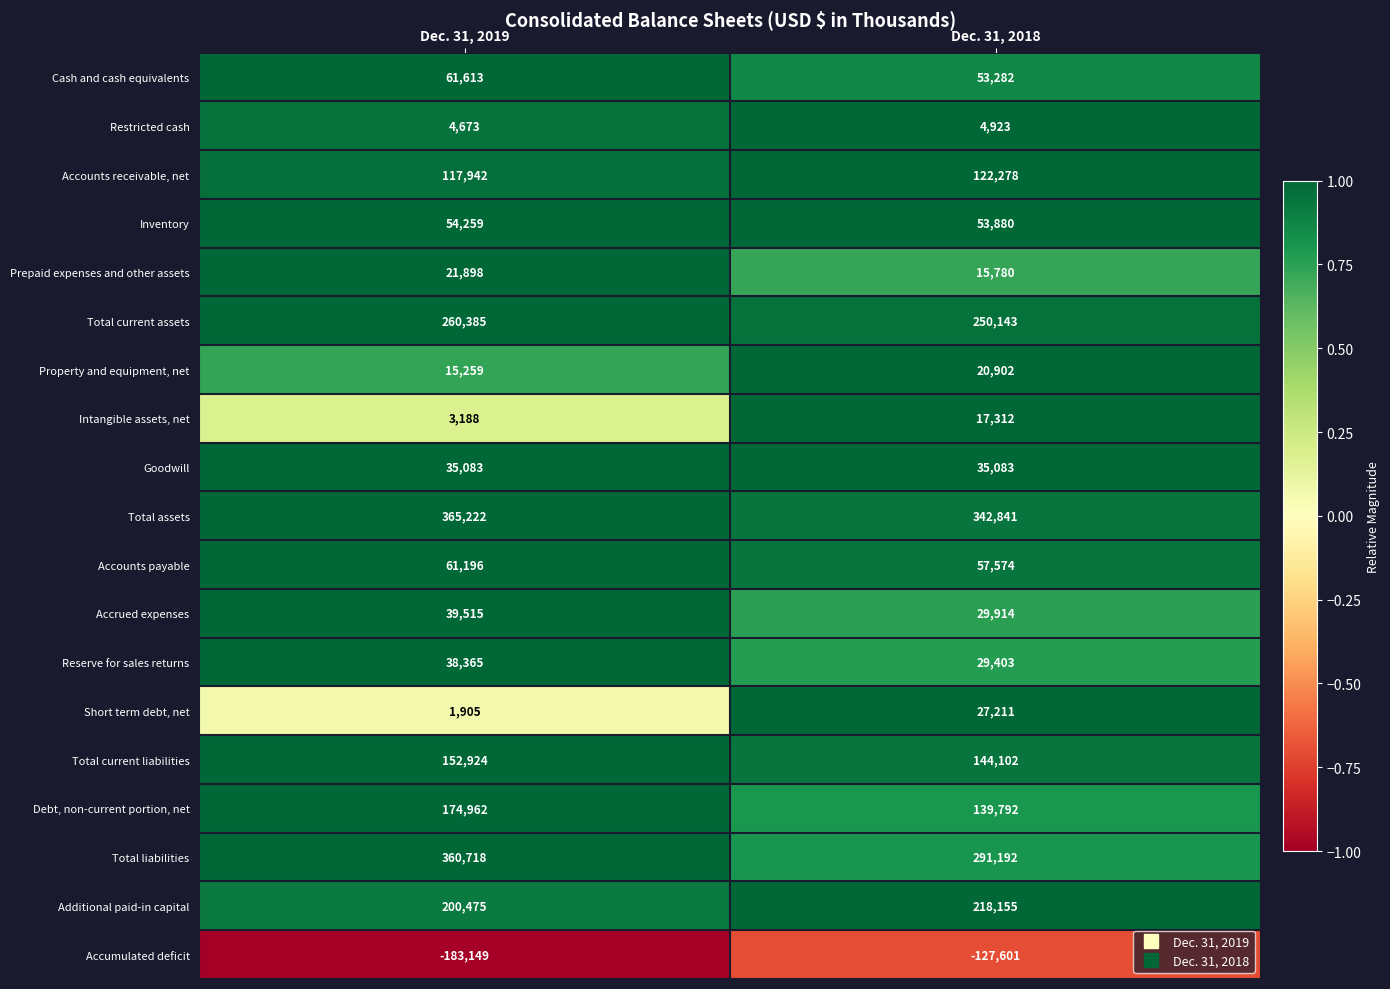

True or false: Total current assets has a value of 446549 at Dec. 31, 2019.

False